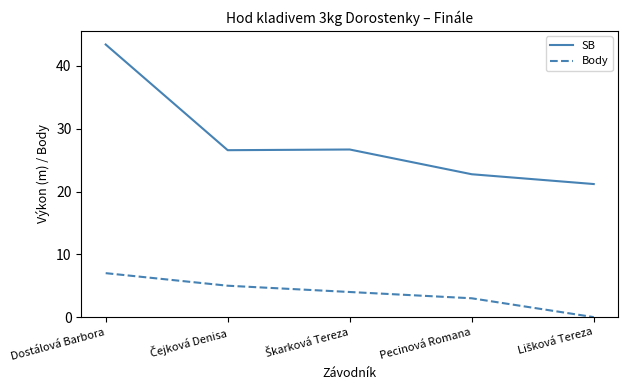

What is the difference between the highest and lowest values at Dostálová Barbora?

36.4